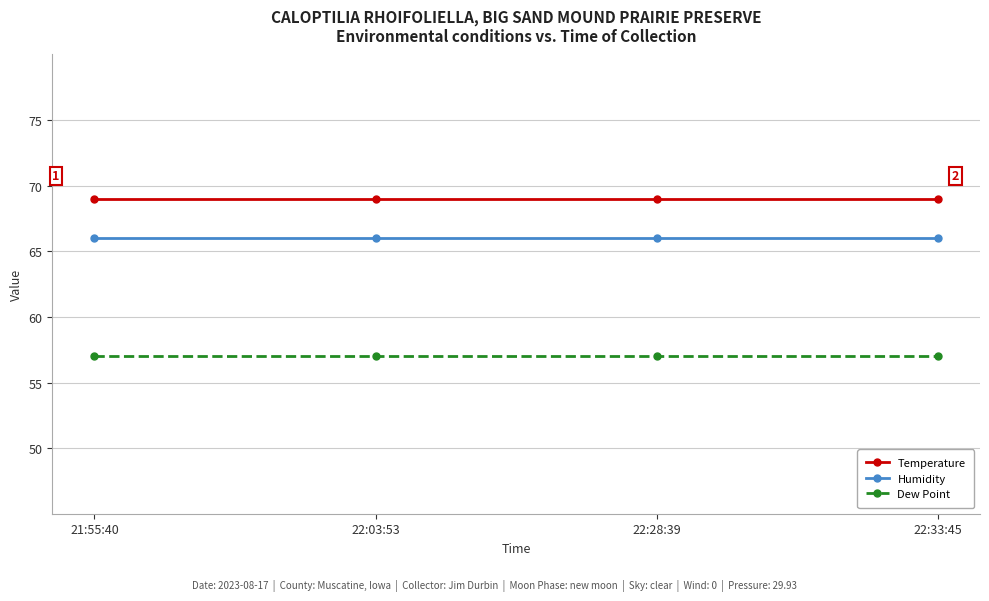

True or false: Dew Point and Temperature cross at least once.

False